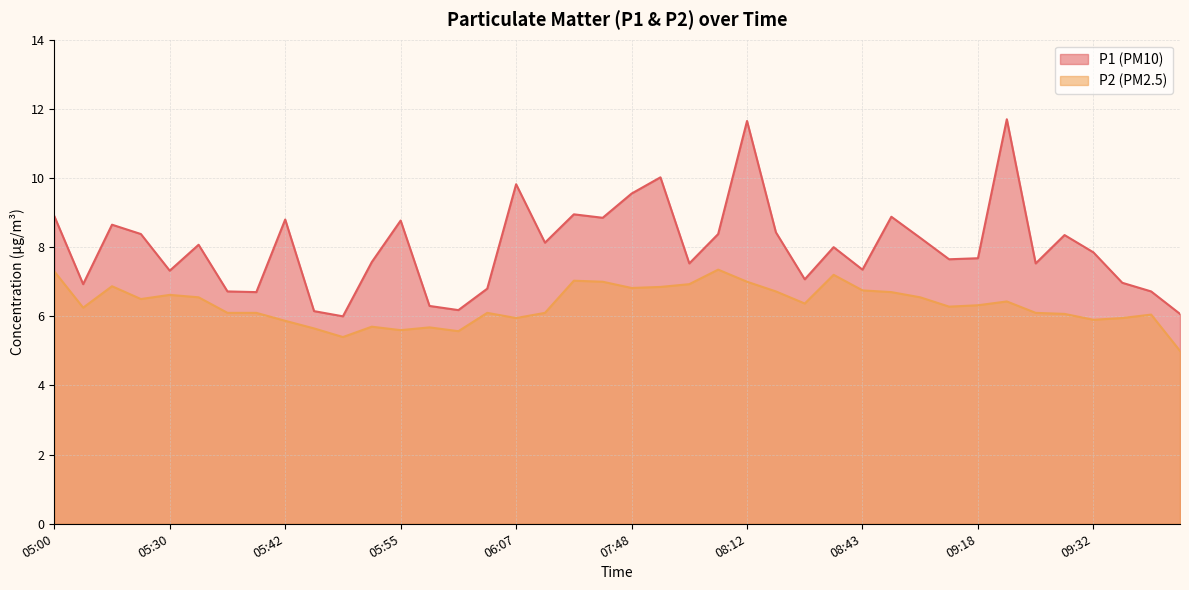

Is the value of P1 at 08:29 greater than the value of P2 at 07:58?

No